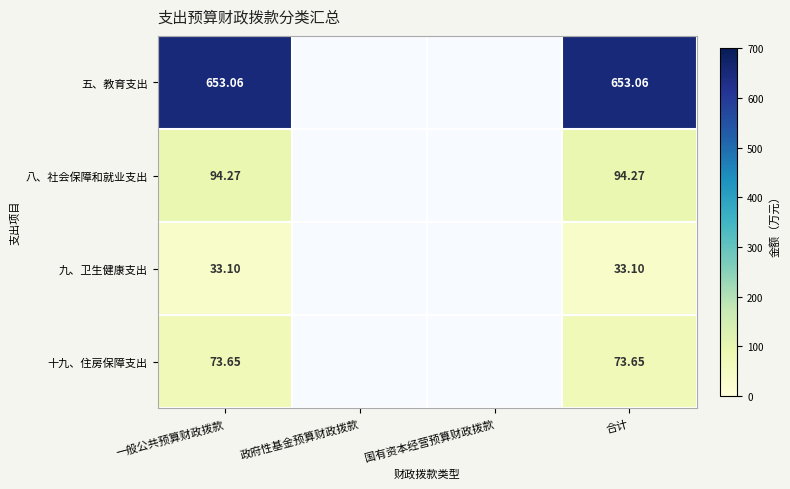

Is the value of 八、社会保障和就业支出 at 一般公共预算财政拨款 greater than the value of 九、卫生健康支出 at 合计?

Yes